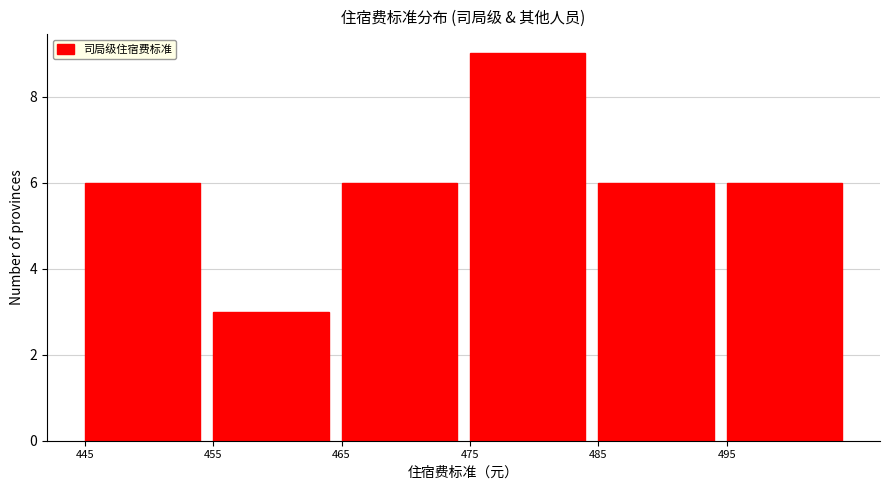

How tall is the bar that spans 445 to 455 on the x-axis? The values are not printed on the chart, so give them approximately, as read against the axis.

6